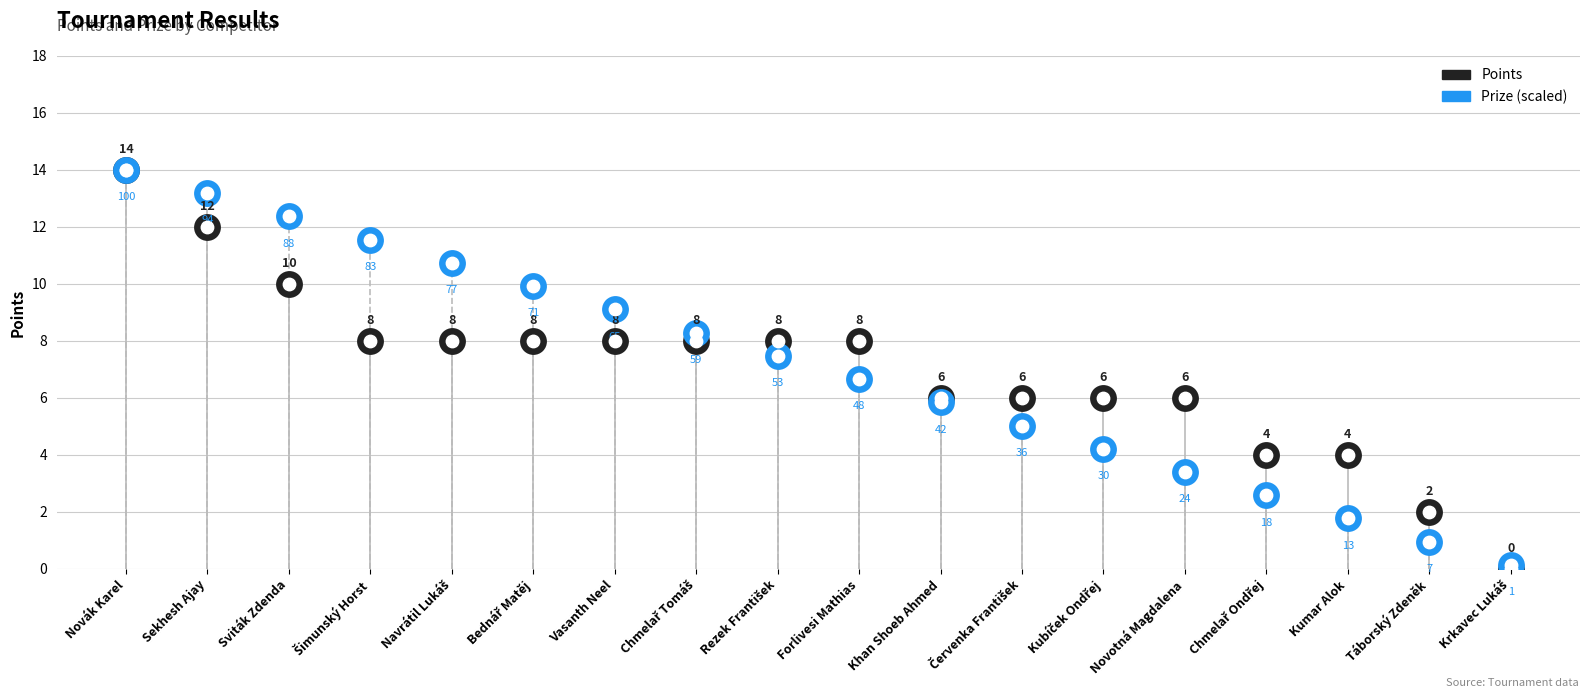

What is the total value across all series at Forlivesi Mathias?

14.7